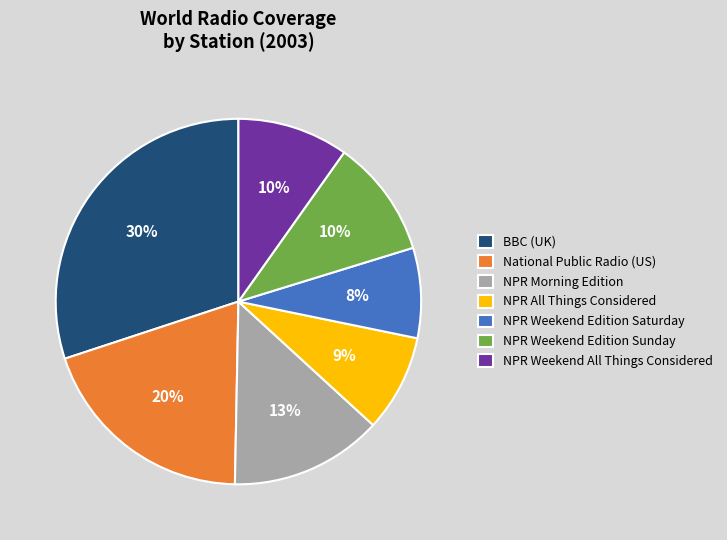

Does NPR Weekend Edition Sunday represent more than half of the total?

No